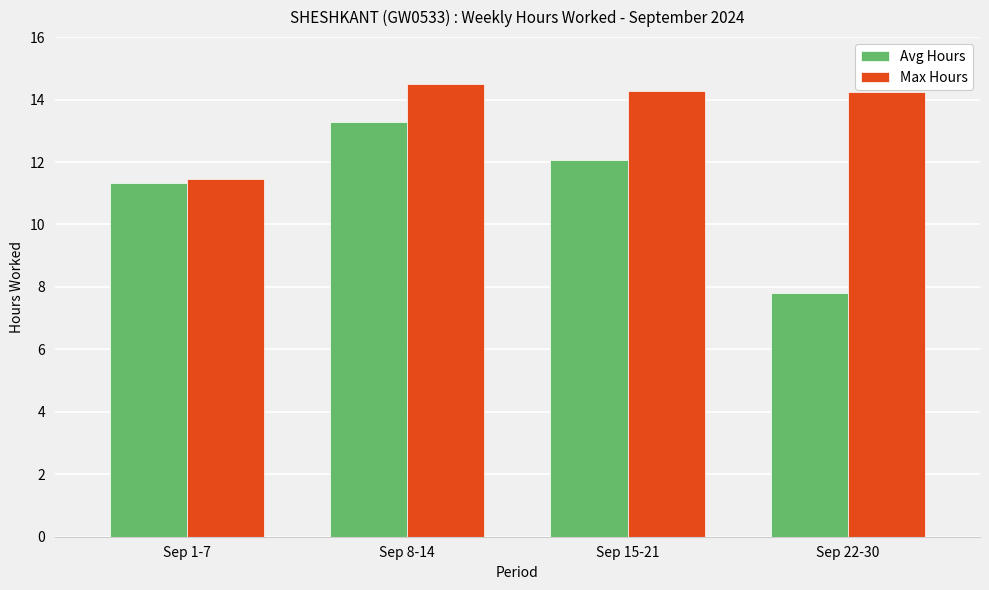

What is the value of the Avg Hours bar at the 3rd from the left?

12.1